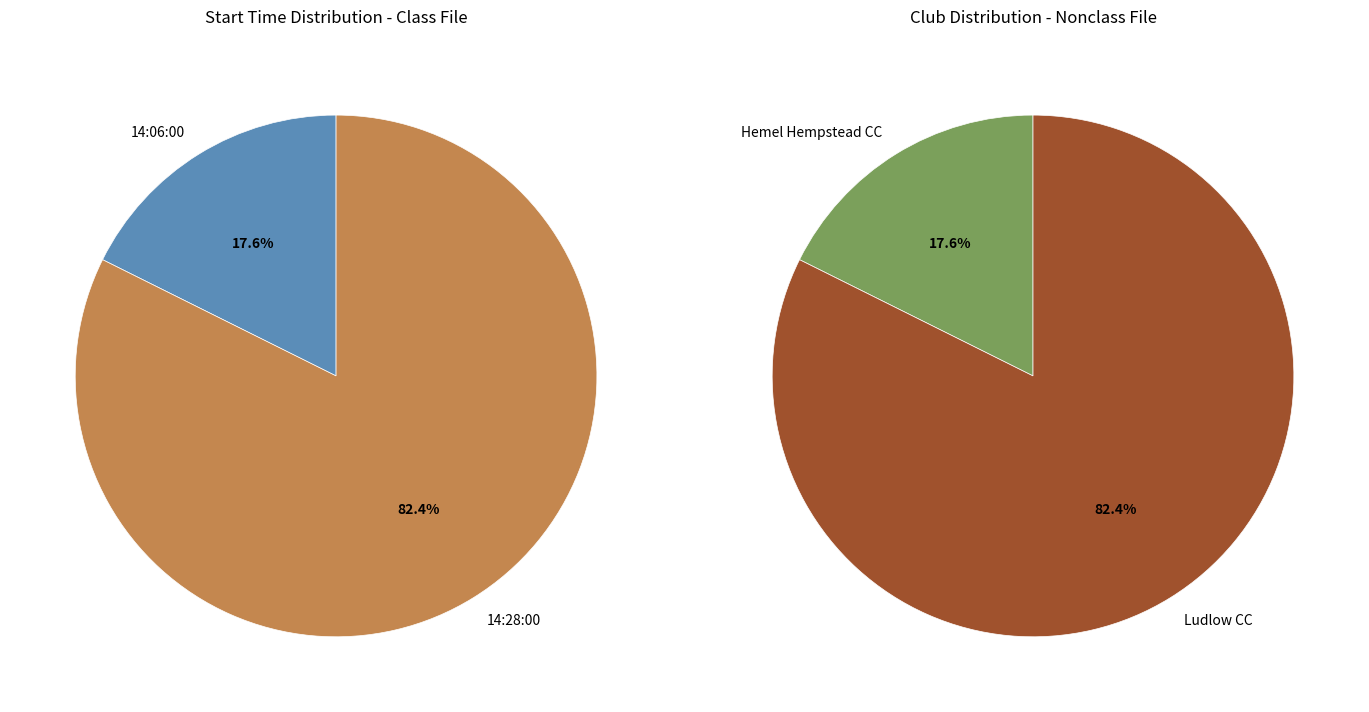

What is the smallest slice in the pie chart?

14:06:00